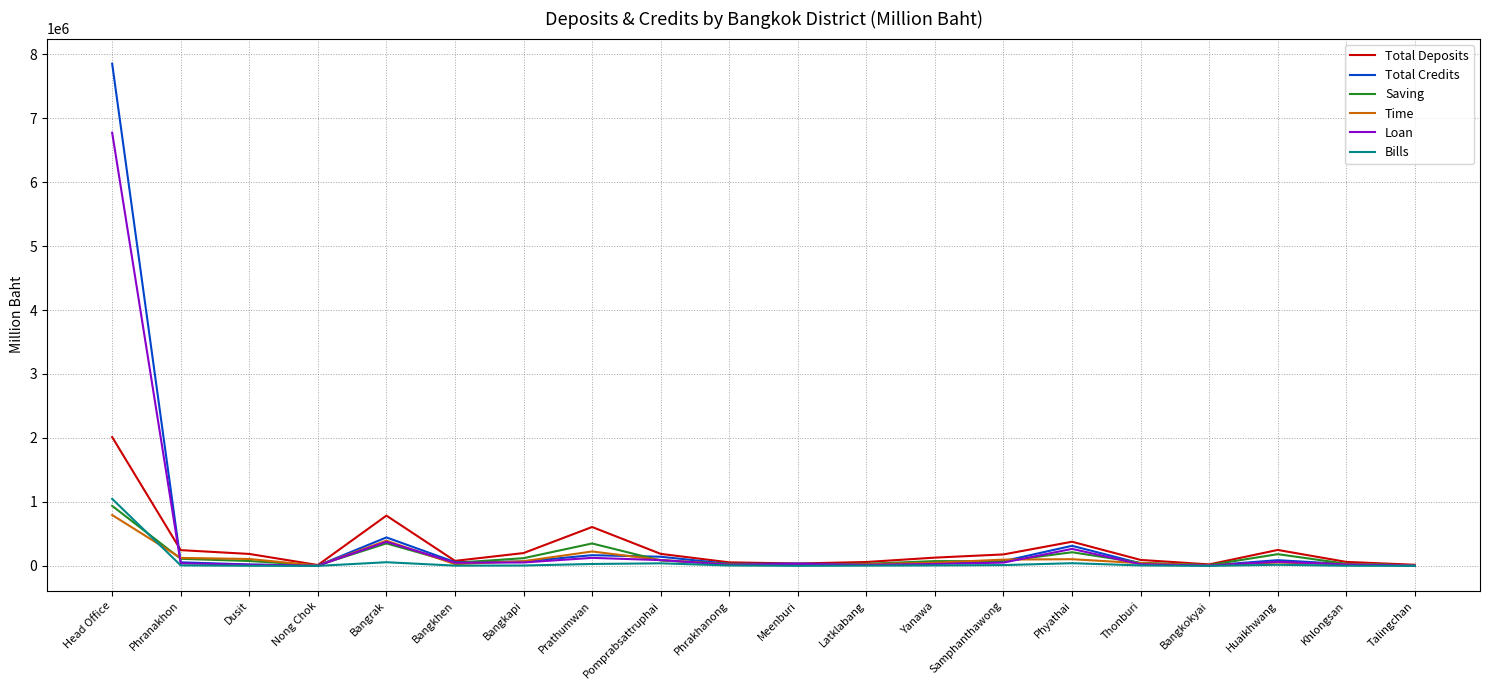

What is the average value of the Total Credits series?

475720